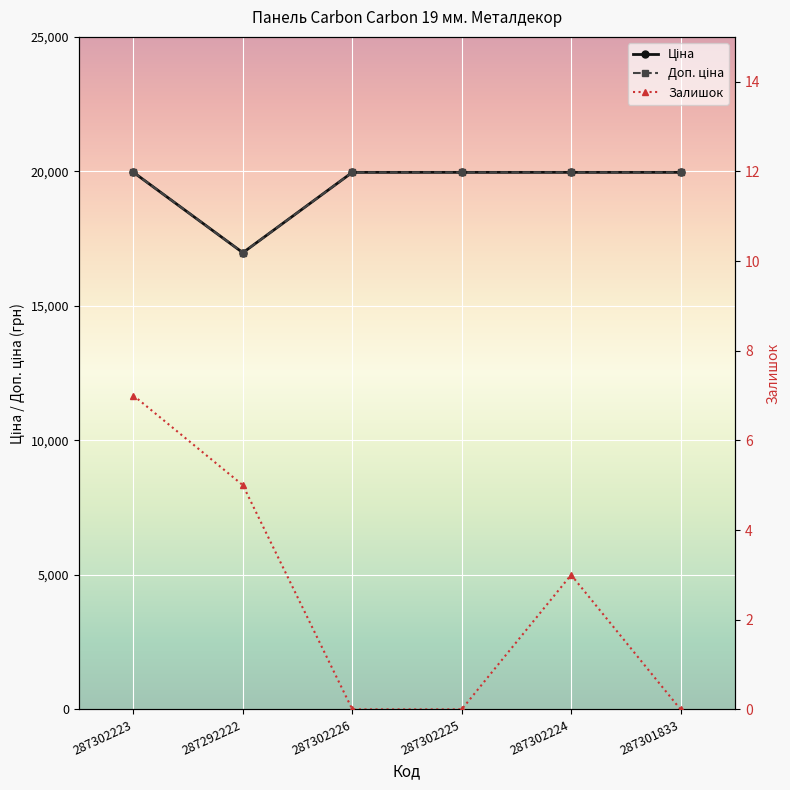

How many interior local peaks does the Залишок series have?

1